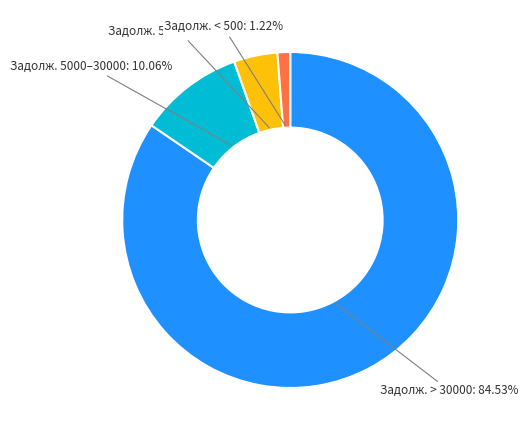

Rank the categories by value from highest to lowest.

Задолж. > 30000: 84.53%, Задолж. 5000–30000: 10.06%, Задолж. 500–5000: 4.20%, Задолж. < 500: 1.22%